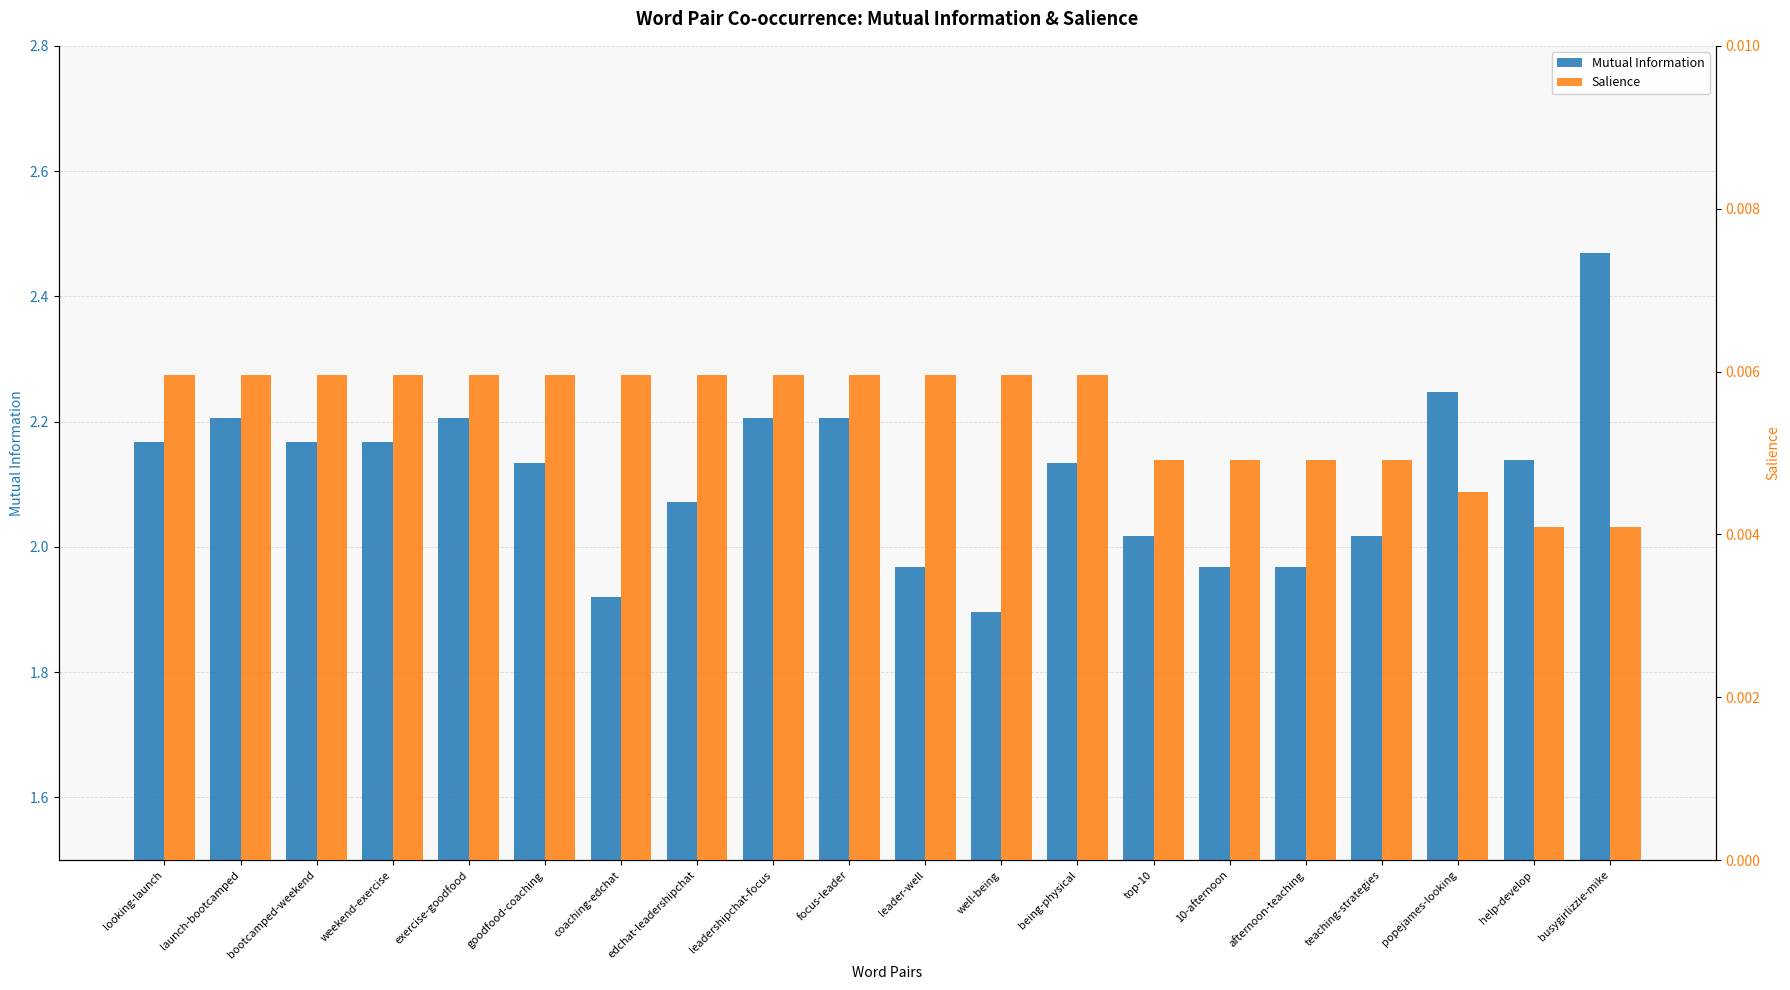

What are all the series names shown in the legend?

Mutual Information, Salience